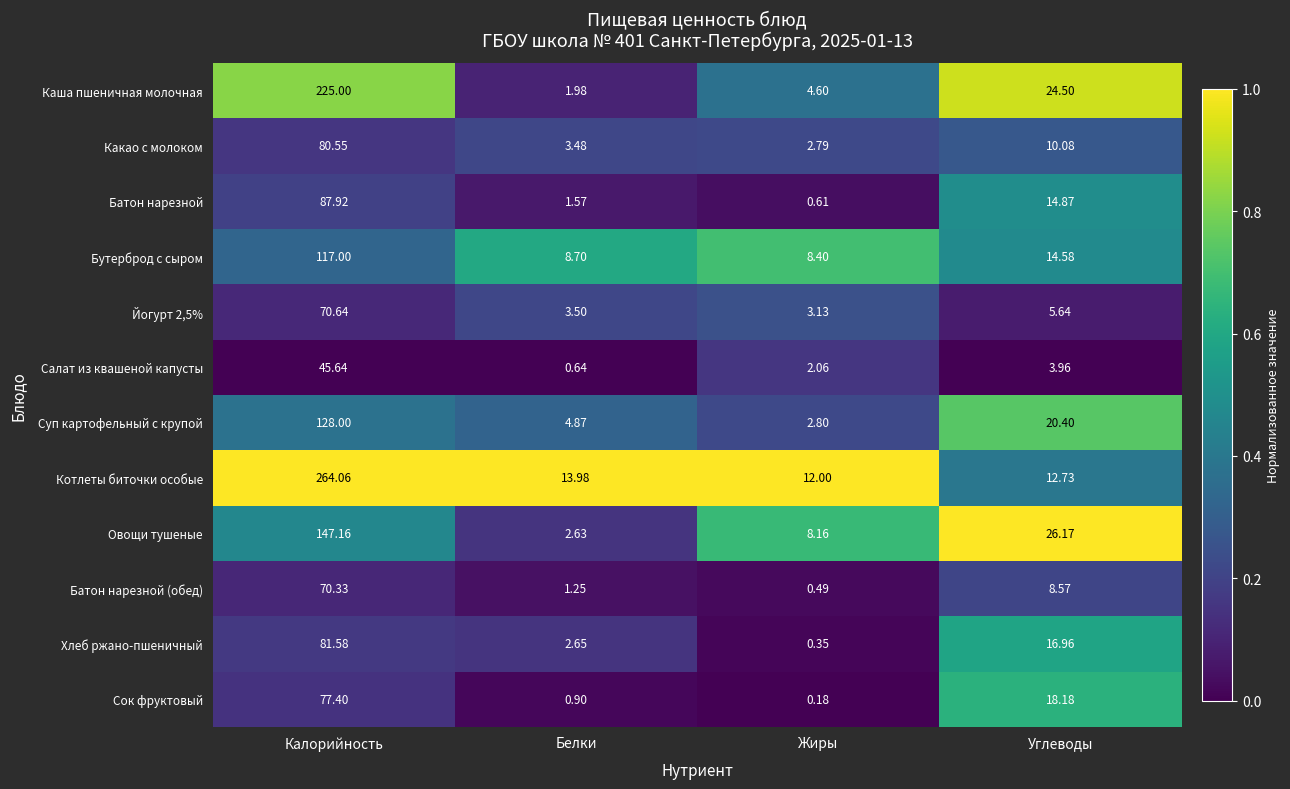

Rank the categories by Бутерброд с сыром value from highest to lowest.

Калорийность, Углеводы, Белки, Жиры